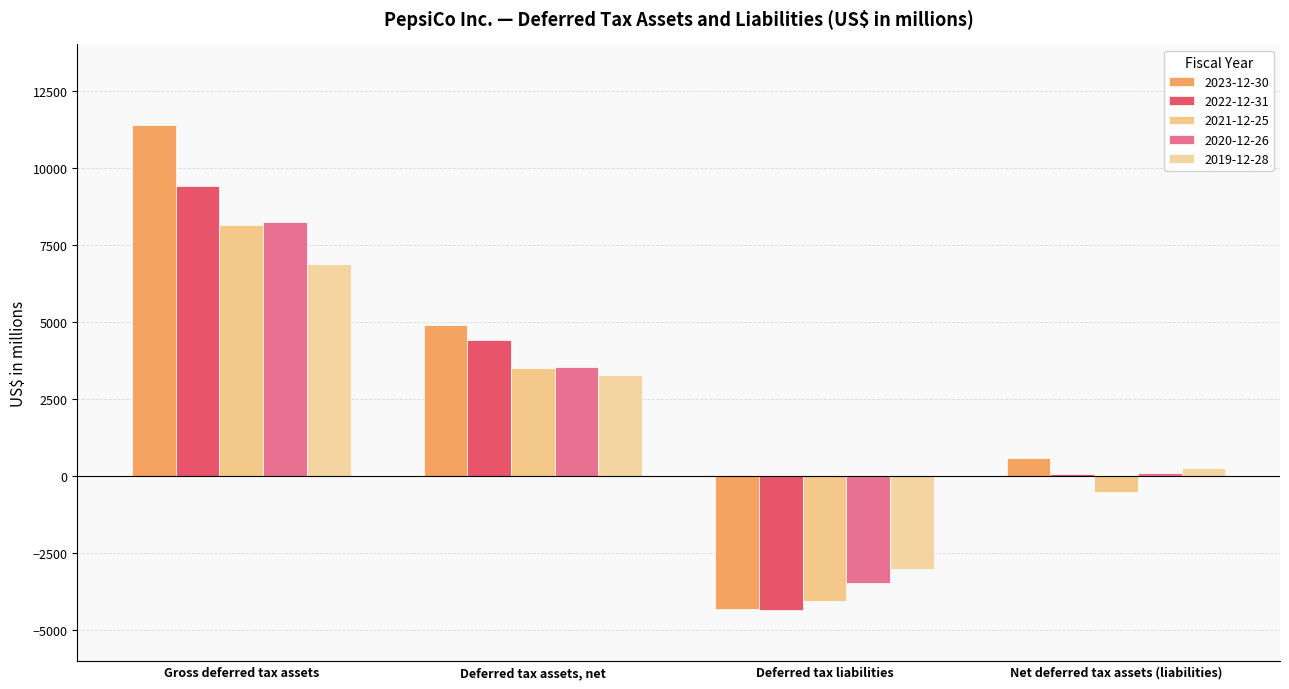

Are the bars horizontal?

No